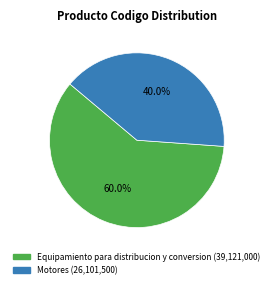

The Equipamiento para distribucion y conversion slice represents 60% of the pie. True or false?

True